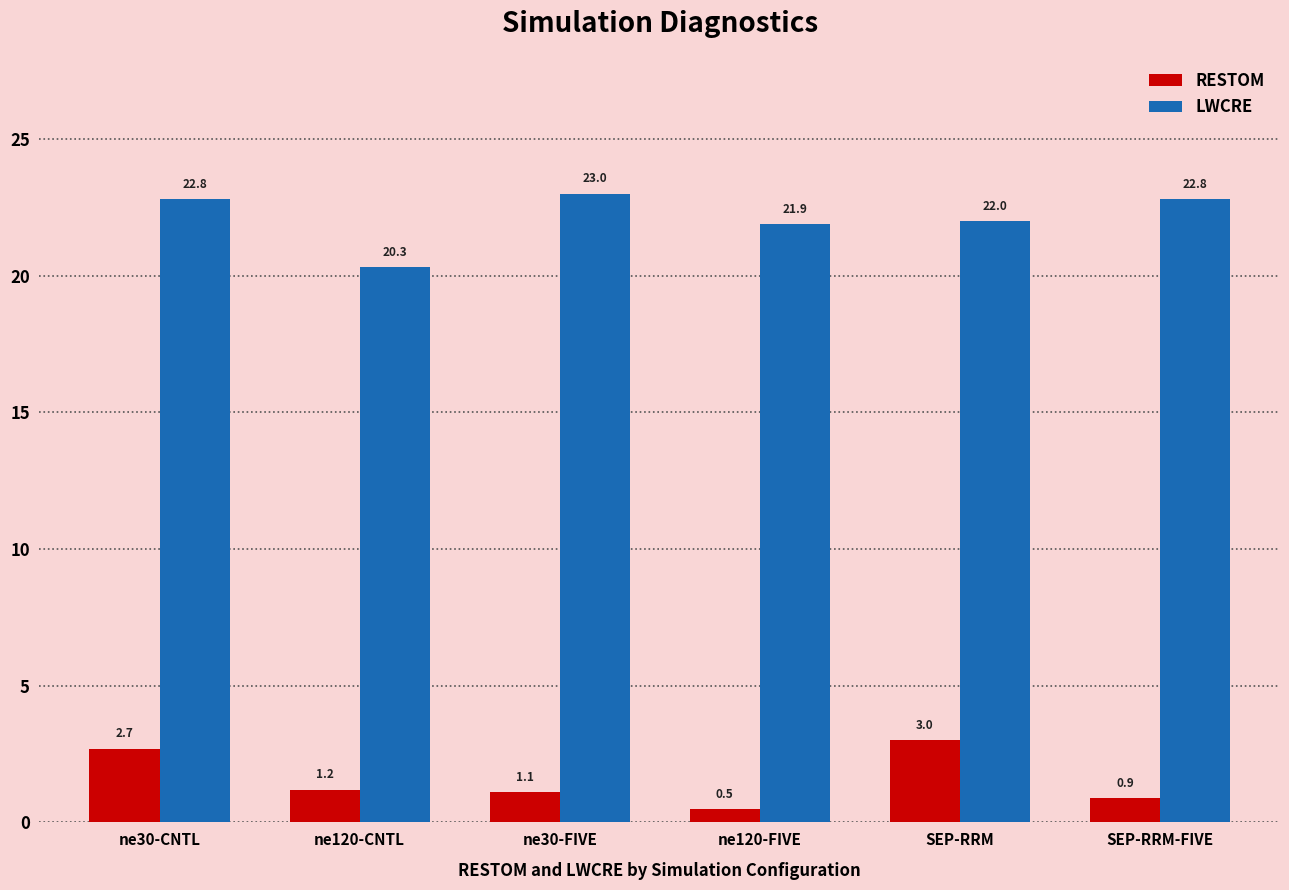

List the series in order of their overall mean, highest first.

LWCRE, RESTOM